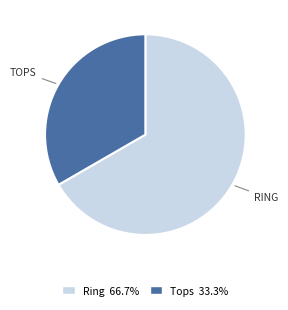

Is the sum of Tops and Ring greater than half?

Yes